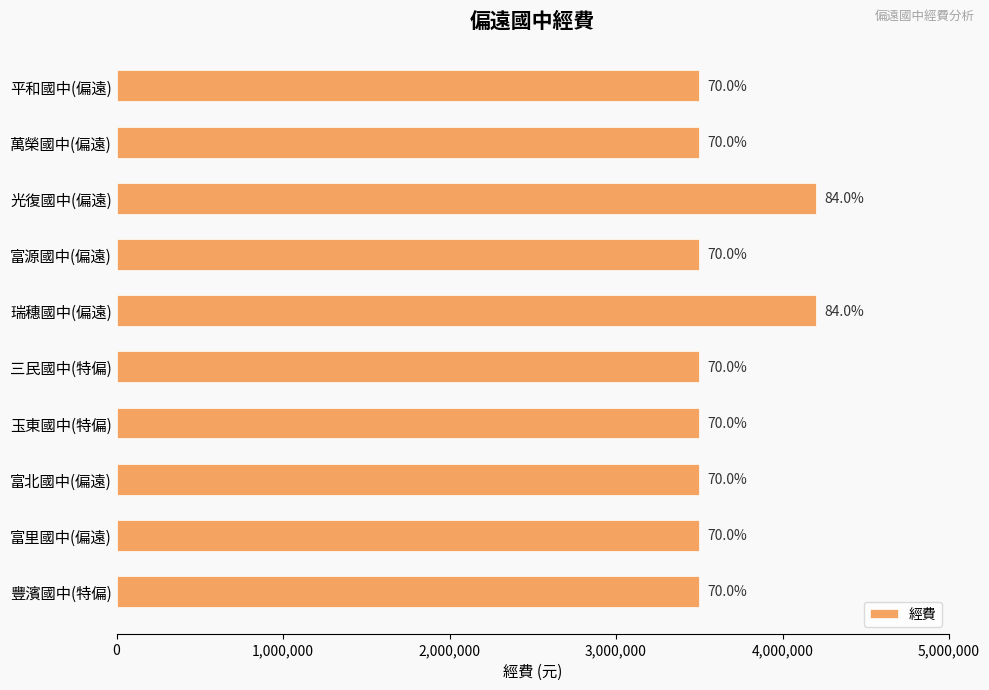

How many bars are there in total?

10